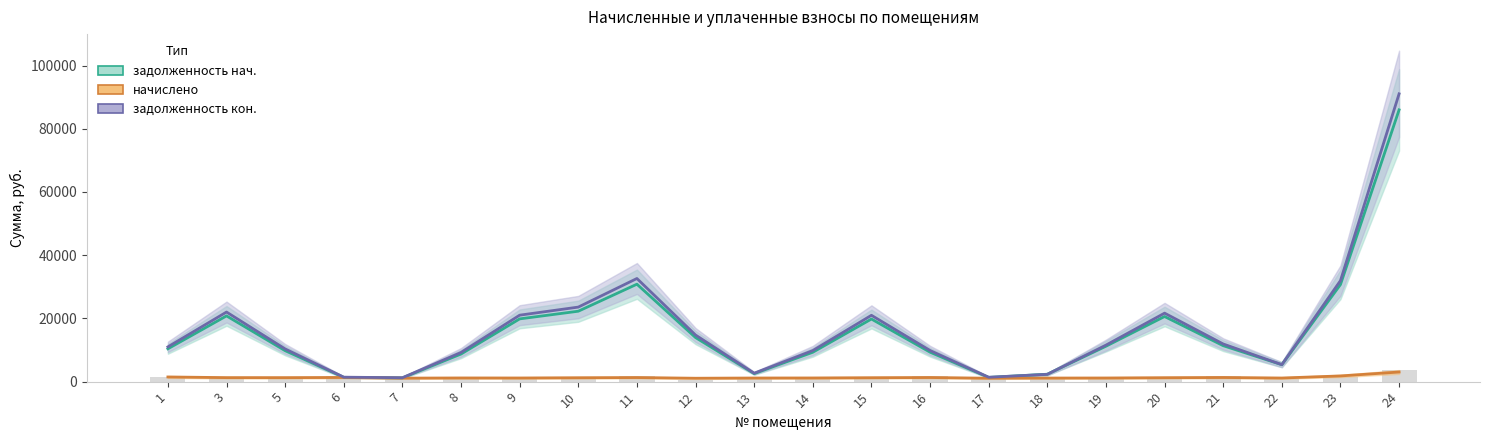

Reading right to left, list all the values displayed in this chart.

задолженность нач.: 24=85986.5	23=30713.4	22=5348.2	21=11375.1	20=20603.5	19=11205.7	18=2342.0	17=1339.7	16=9315.8	15=19808.2	14=9293.3	13=2534.5	12=13942.2	11=30826.9	10=22278.2	9=19852.3	8=8731.6	7=1185.7	6=1355.0	5=9789.7	3=20798.3	1=10386.2
начислено: 24=3039.9	23=1801.8	22=1144.5	21=1309.2	20=1241.3	19=1152.2	18=1133.7	17=1081.5	16=1300.8	15=1236.7	14=1160.9	13=1146.0	12=1073.9	11=1290.3	10=1228.1	9=1152.7	8=1163.9	7=1108.8	6=1317.1	5=1260.7	3=1266.6	1=1475.3
задолженность кон.: 24=91054.2	23=31960.8	22=5374.2	21=11916.4	20=21670.2	19=11553.8	18=2312.9	17=1384.5	16=9855.7	15=20988.1	14=9835.1	13=2663.7	12=14748.4	11=32631.0	10=23583.1	9=21023.6	8=9234.0	7=1234.9	6=1409.5	5=10346.6	3=22015.1	1=10996.1